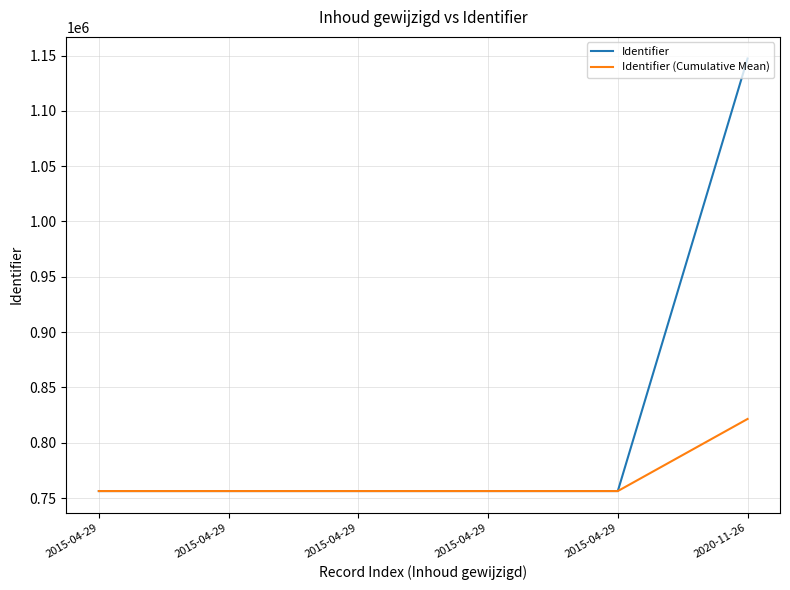

True or false: Identifier and Identifier (Cumulative Mean) intersect in this chart.

False